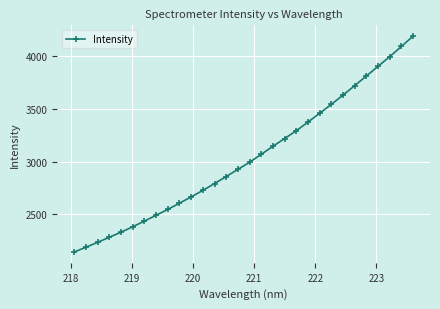

What is the sum of all values?

91023.2